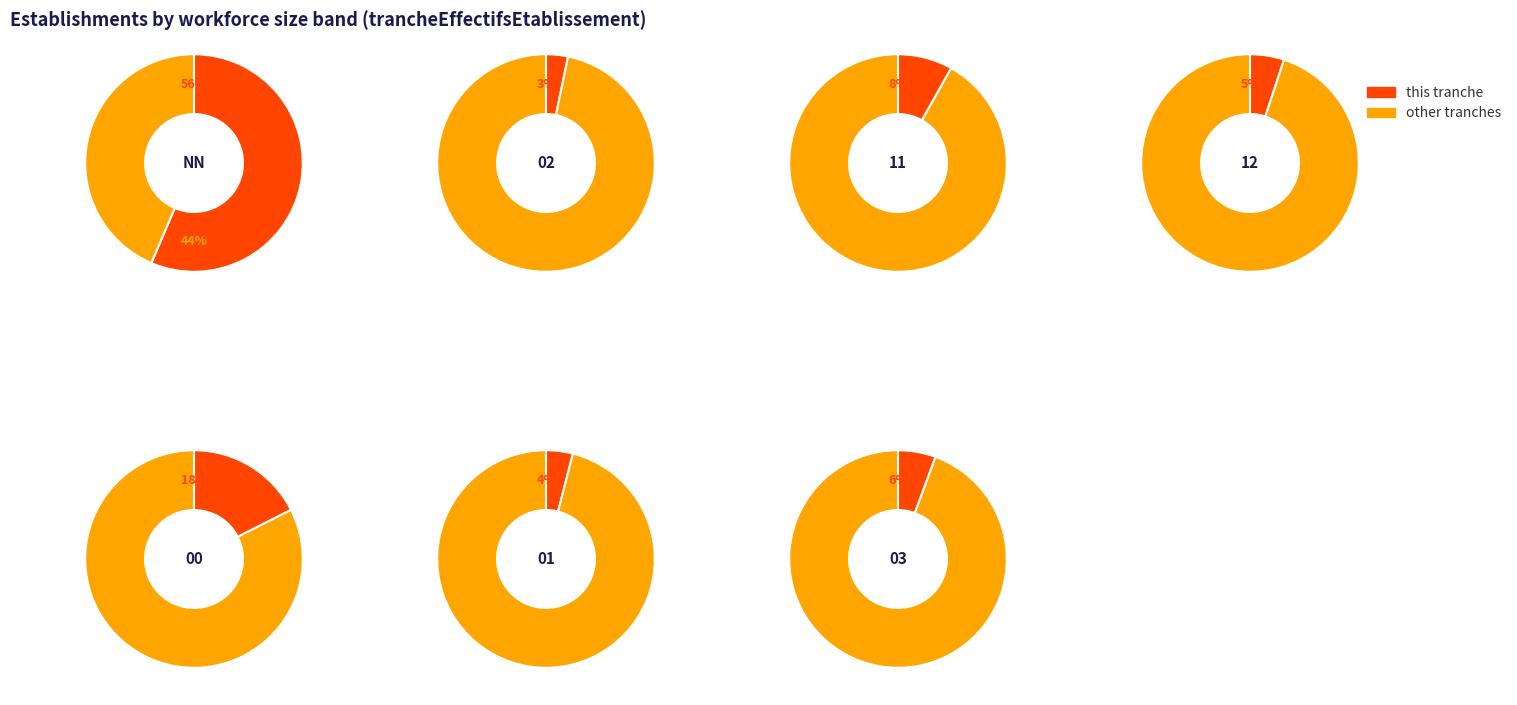

What is the smallest slice in the pie chart?

02